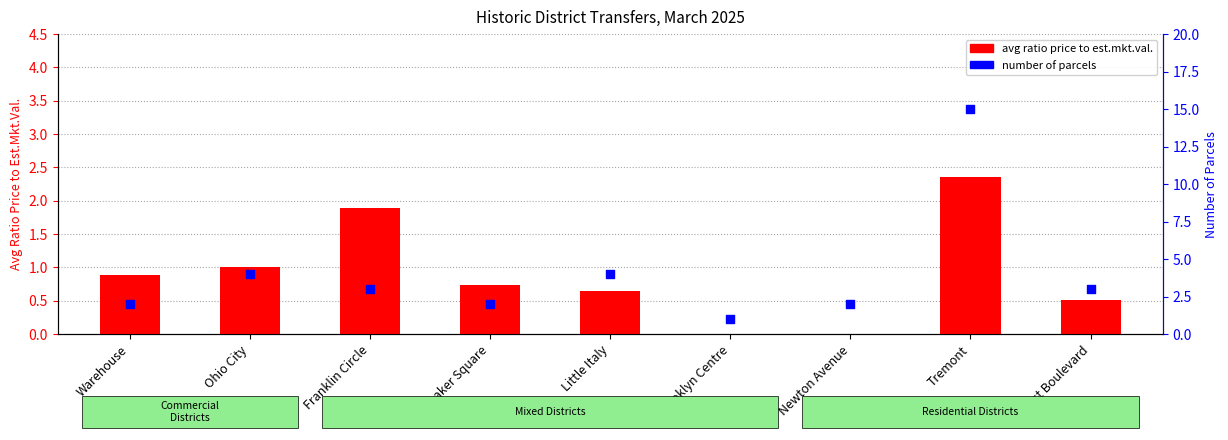

Which series has the widest spread of Y values?

number of parcels